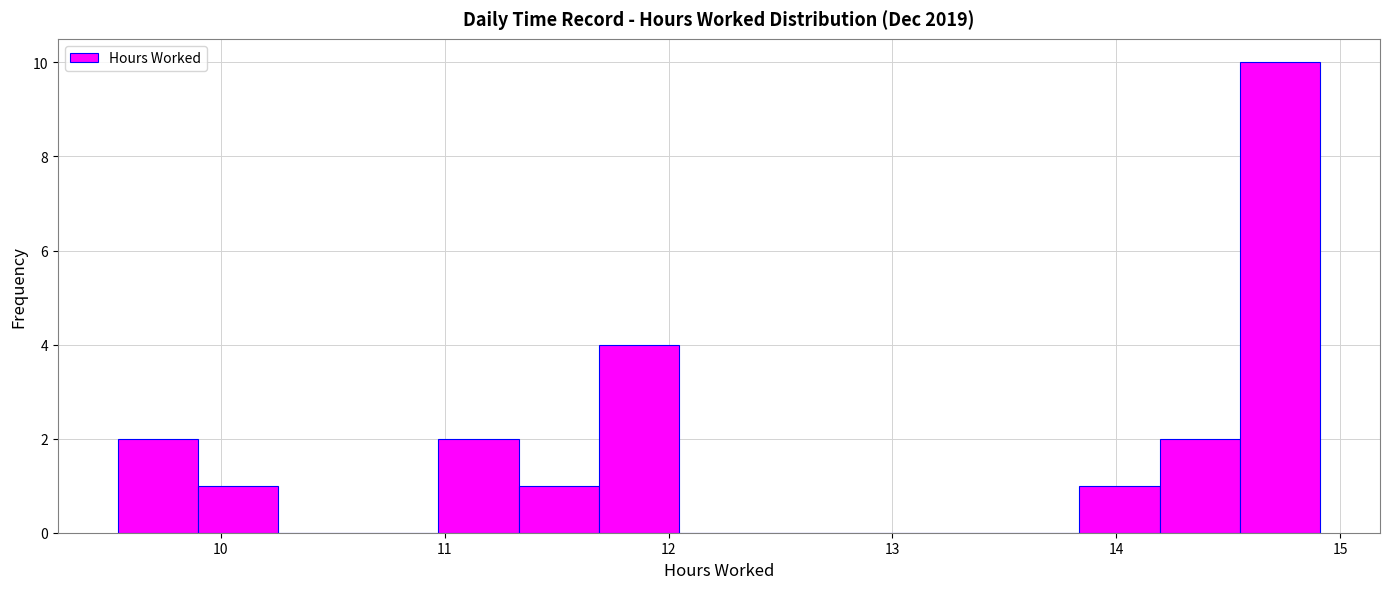

Read against the x-axis, roughly where is the centre of the tallest bar?

14.7